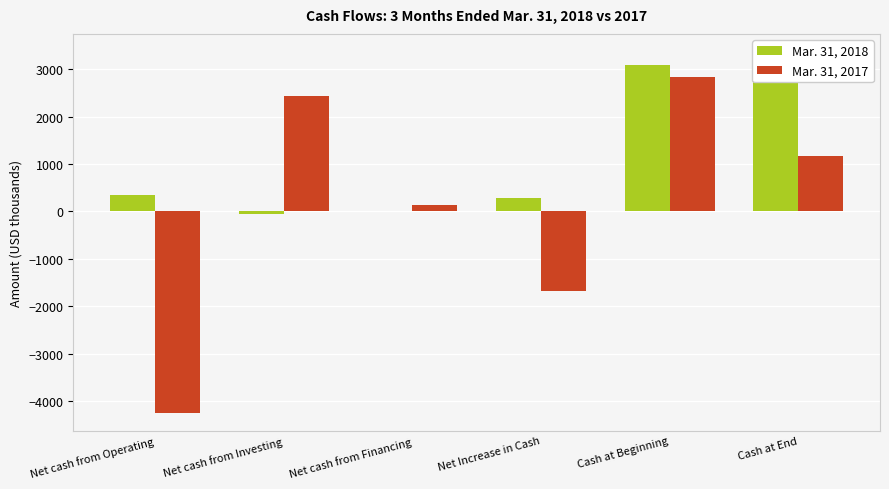

Reading right to left, what are all the values shown in this chart?

Mar. 31, 2018: 3363	3081	282	0	-55	337
Mar. 31, 2017: 1161	2833	-1672	128	2440	-4240